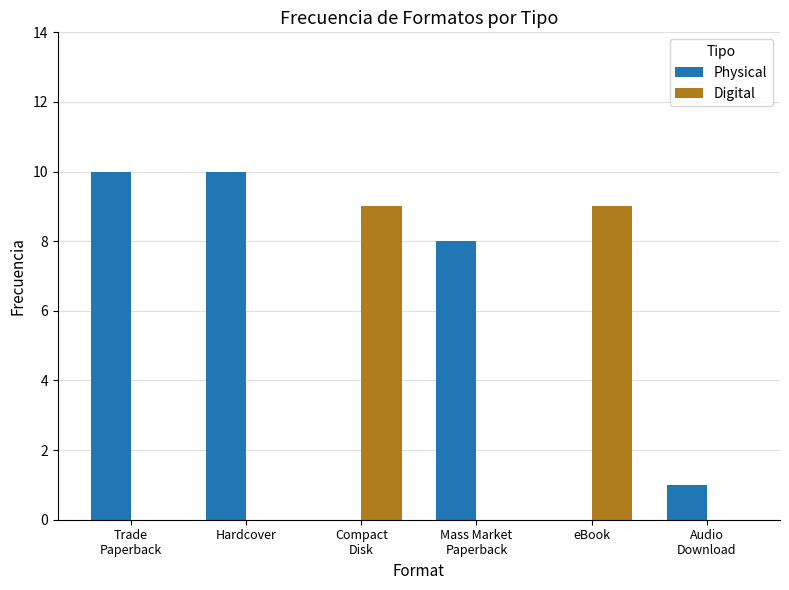

Are the bars grouped side by side (vs. stacked)?

Yes